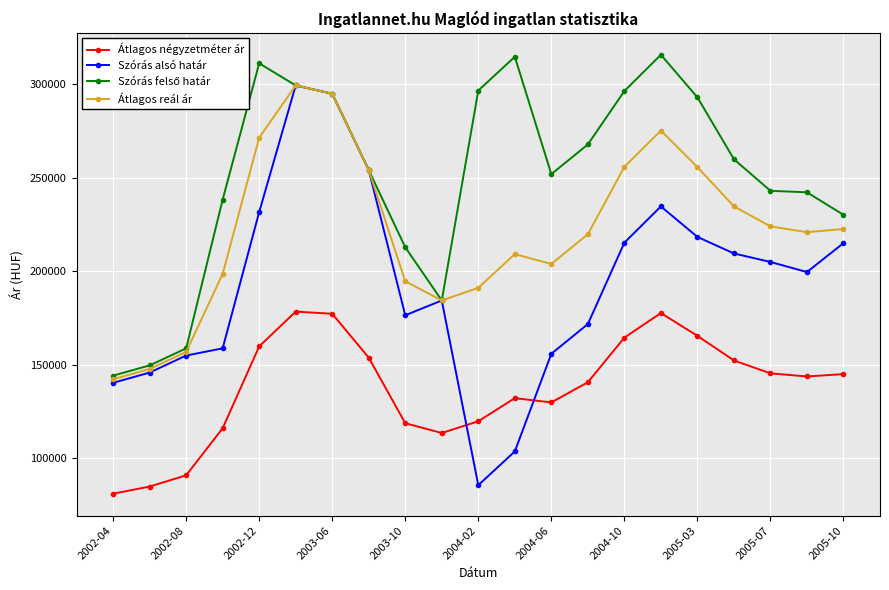

What is the greatest value displayed?

315889